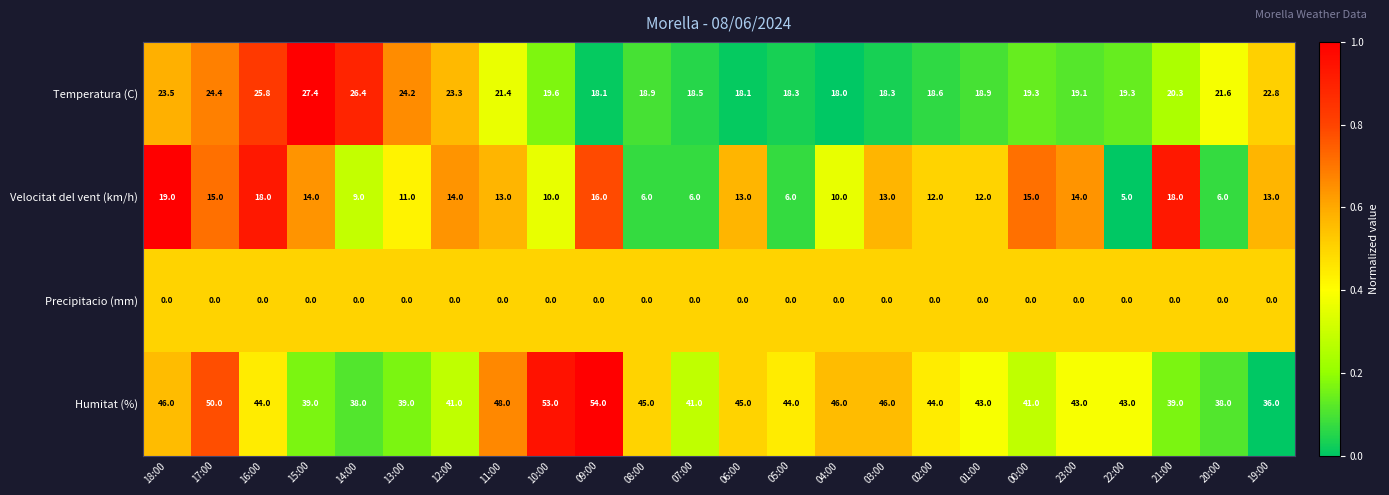

Between 17:00 and 09:00, which series saw the biggest shift?

Temperatura (C)